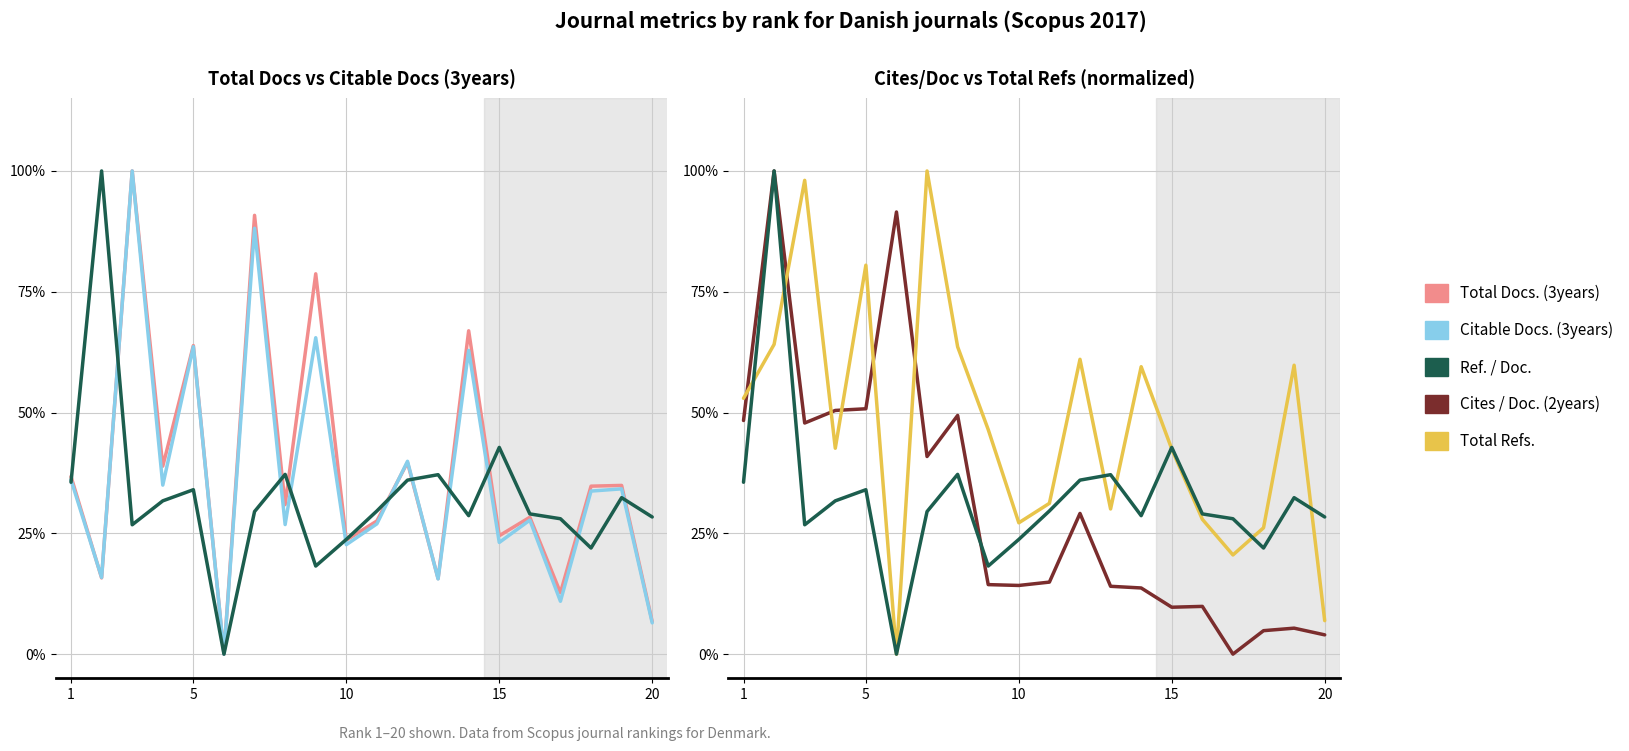

What is the maximum value for Total Refs.?

1.0